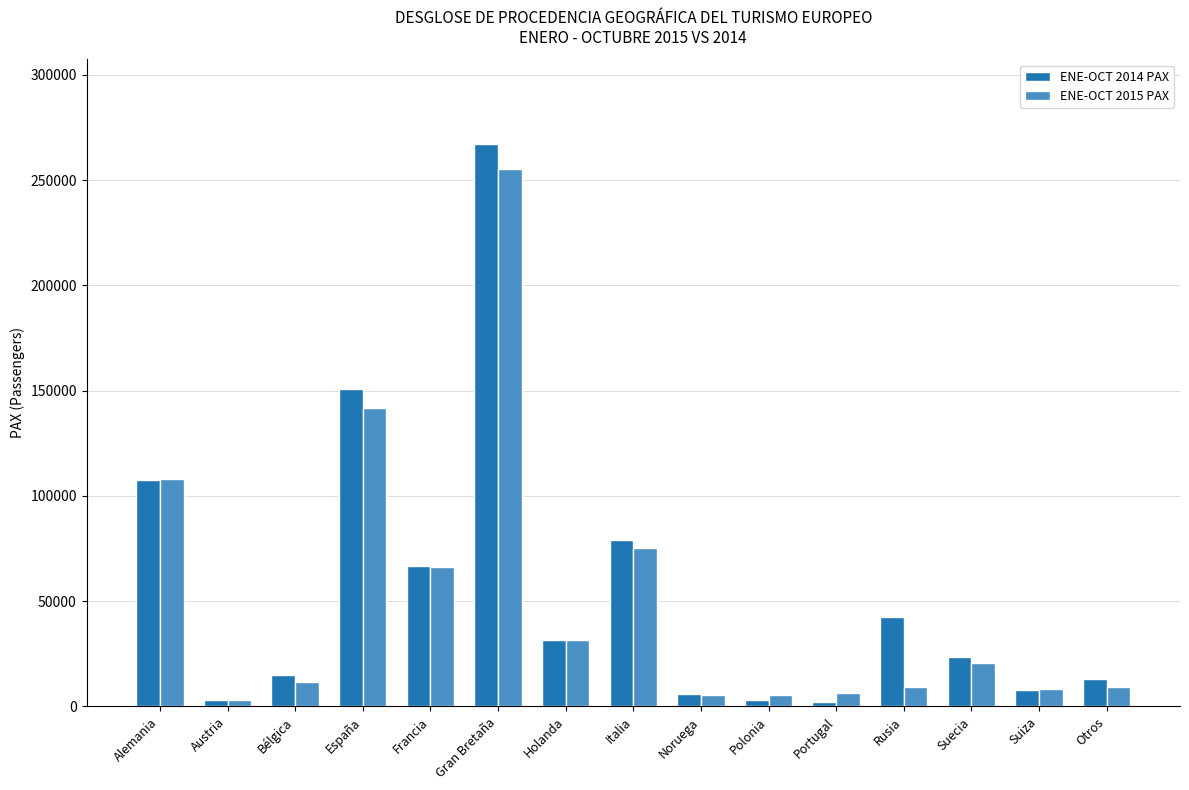

Rank the series by their average value, from highest to lowest.

ENE-OCT 2014 PAX, ENE-OCT 2015 PAX